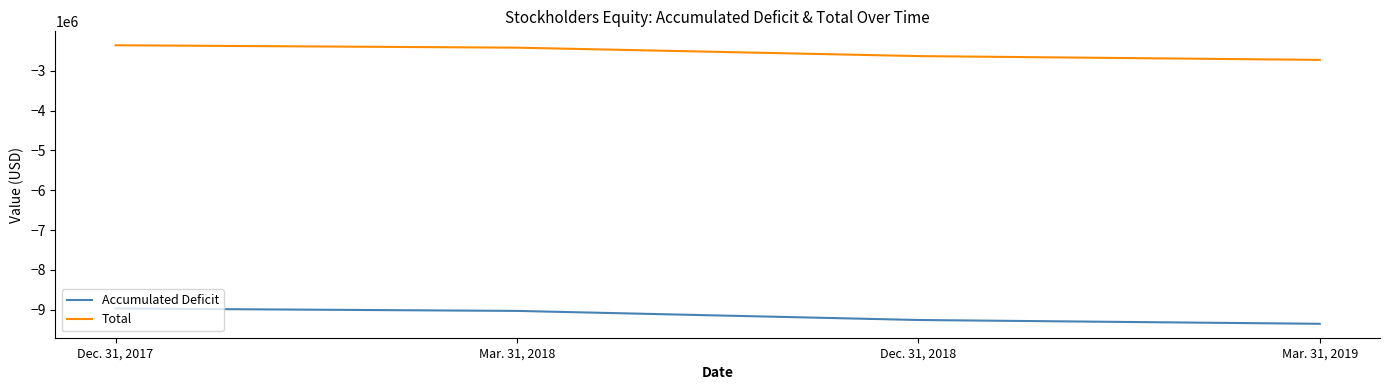

Is it true that Accumulated Deficit equals -13122167 at Dec. 31, 2017?

False